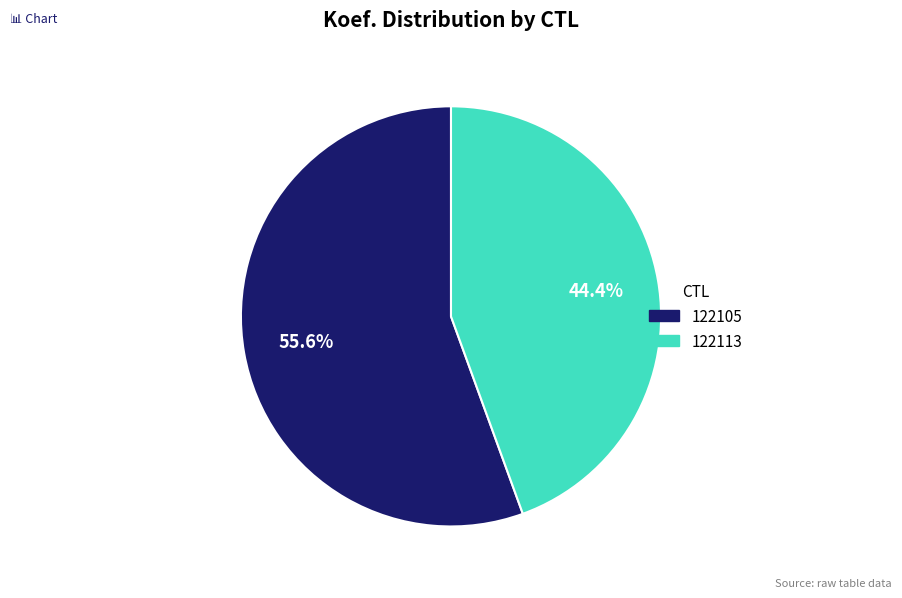

To the nearest percent, what is the difference between the 122113 and 122105 slice percentages?

11%